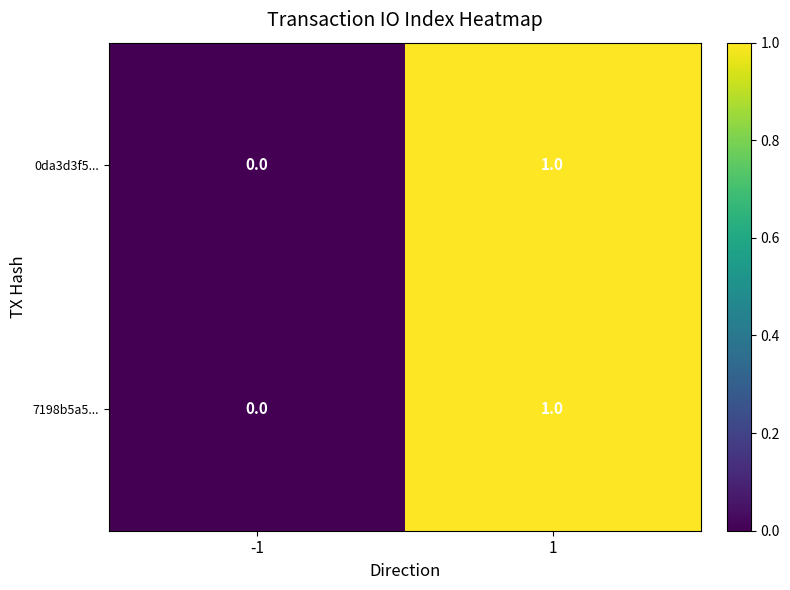

True or false: 7198b5a5... has a value of -1 at -1.

False